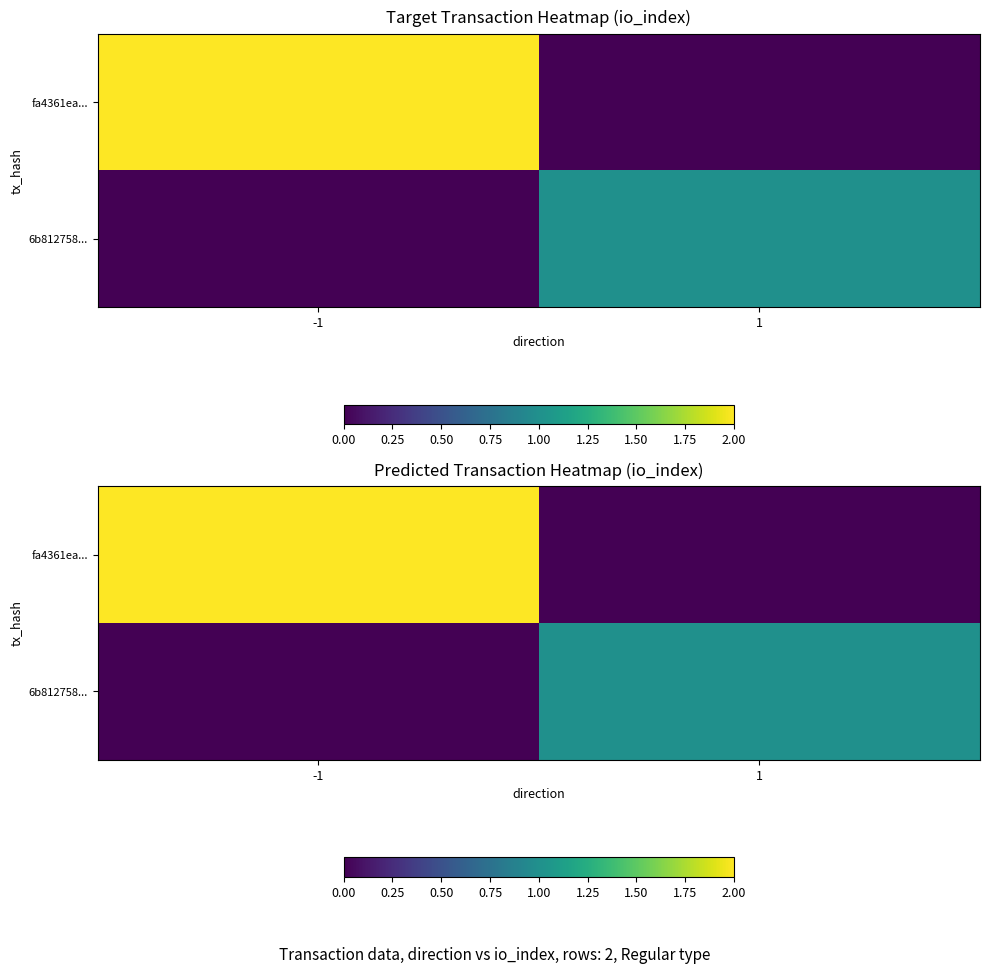

How many positive values does the 6b812758... series have?

1